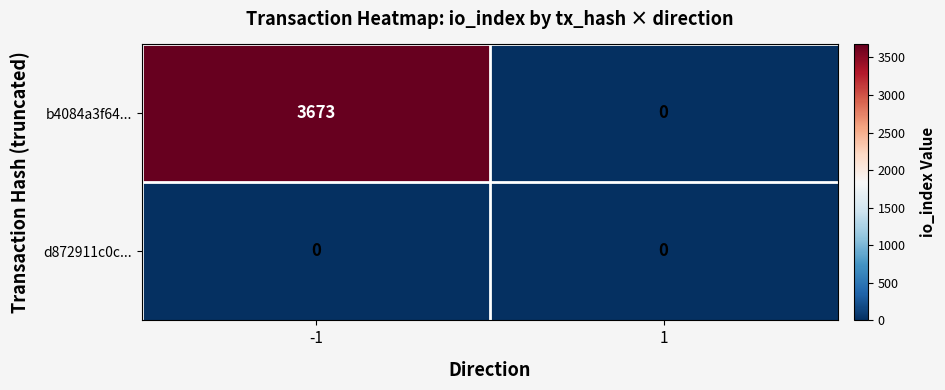

How many categories are shown in the chart?

2